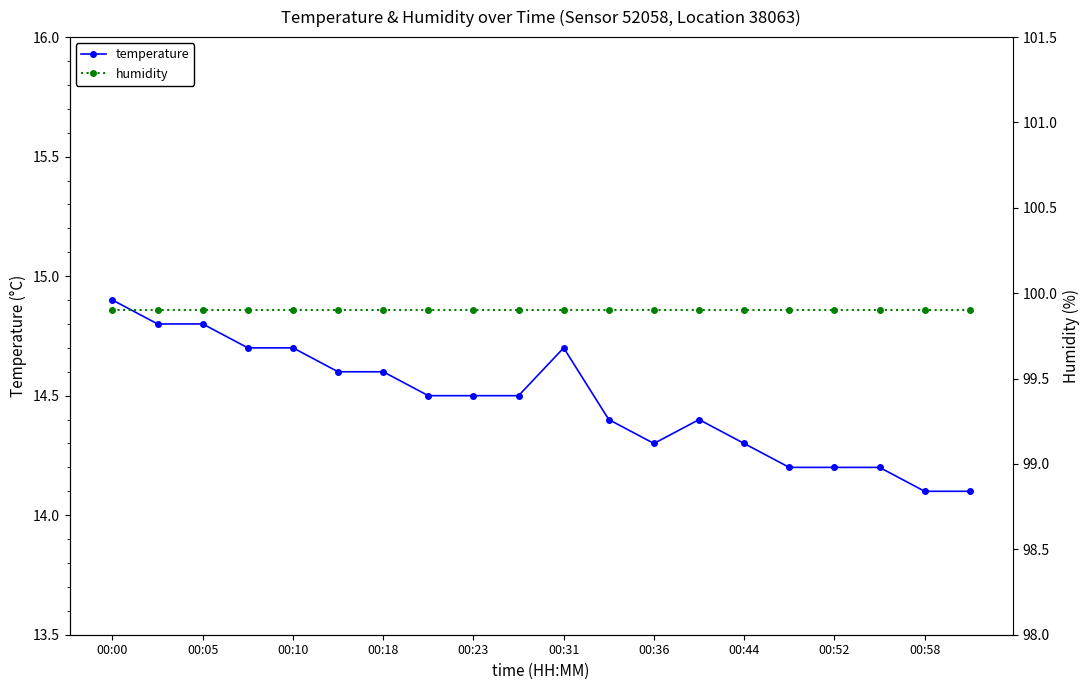

True or false: temperature has a value of 14.2 at 00:52.

True